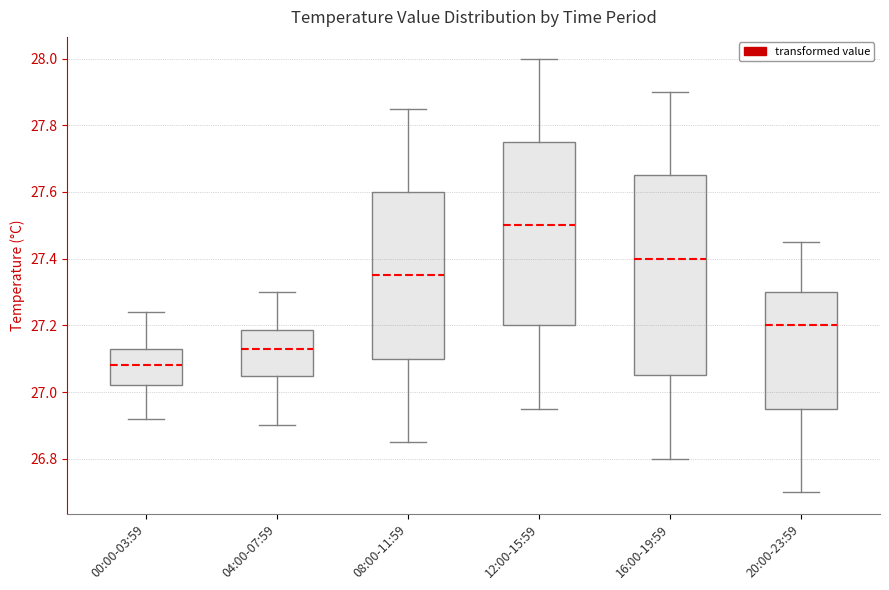

Reading left to right, transcribe this box plot: for each box, give where its median line is, the range the box spans, and where its two whiskers end, as read against the y-axis. The values are not printed on the chart, so give them approximately, as read against the axis.

00:00-03:59: median 27.08, box 27.02 to 27.14, whiskers 26.92 to 27.24
04:00-07:59: median 27.14, box 27.04 to 27.18, whiskers 26.90 to 27.30
08:00-11:59: median 27.36, box 27.10 to 27.60, whiskers 26.86 to 27.86
12:00-15:59: median 27.50, box 27.20 to 27.76, whiskers 26.96 to 28.00
16:00-19:59: median 27.40, box 27.06 to 27.66, whiskers 26.80 to 27.90
20:00-23:59: median 27.20, box 26.96 to 27.30, whiskers 26.70 to 27.46